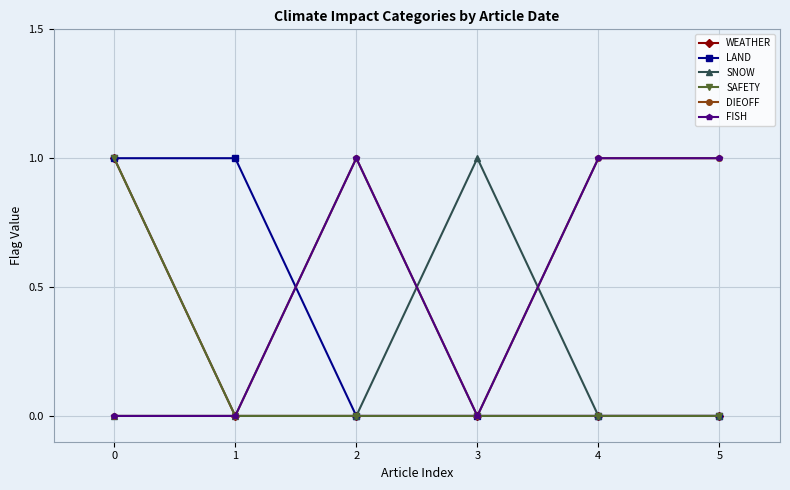

What is the difference between the LAND values at 1 and 2?

1